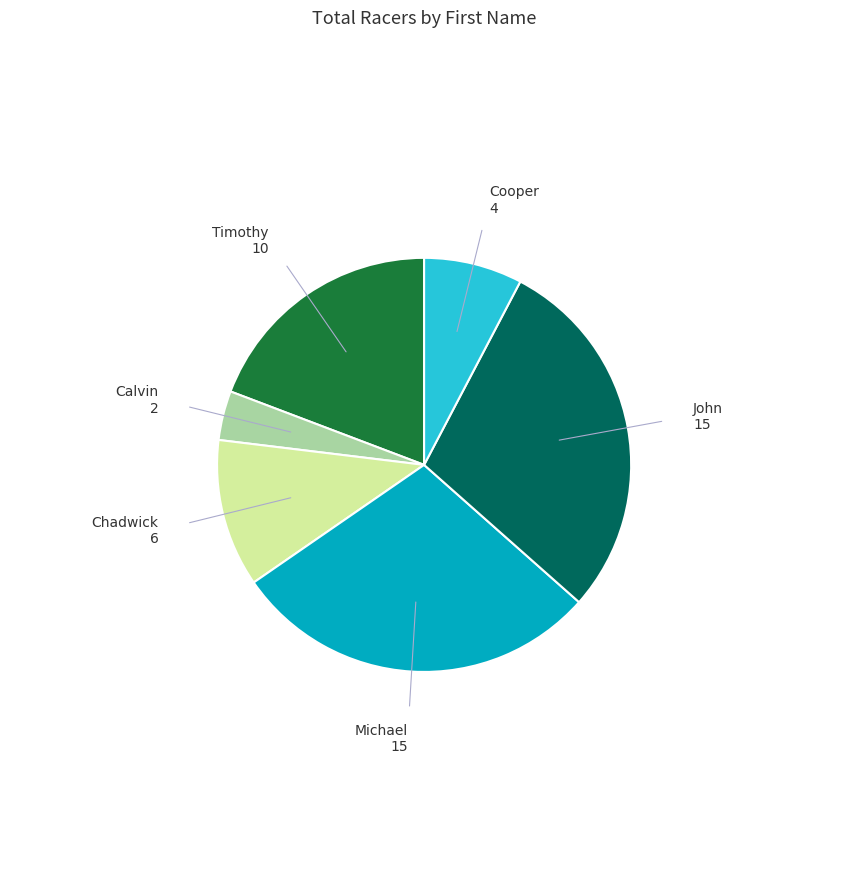

Is there a majority slice in this chart?

No